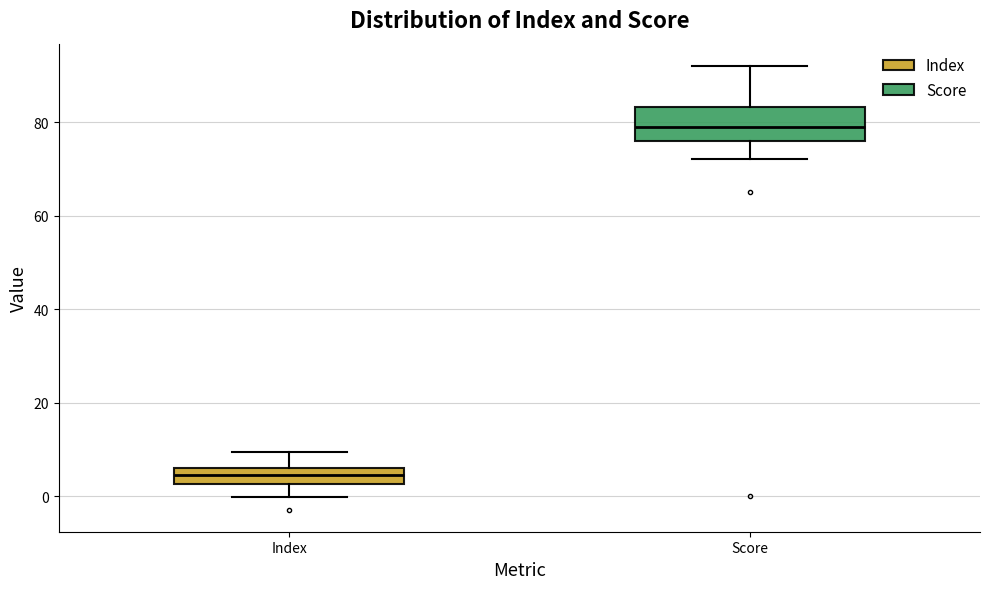

Reading left to right, transcribe this box plot: for each box, give where its median line is, the range the box spans, and where its two whiskers end, as read against the y-axis. The values are not printed on the chart, so give them approximately, as read against the axis.

Index: median 4, box 2 to 6, whiskers 0 to 10
Score: median 80, box 76 to 84, whiskers 72 to 92